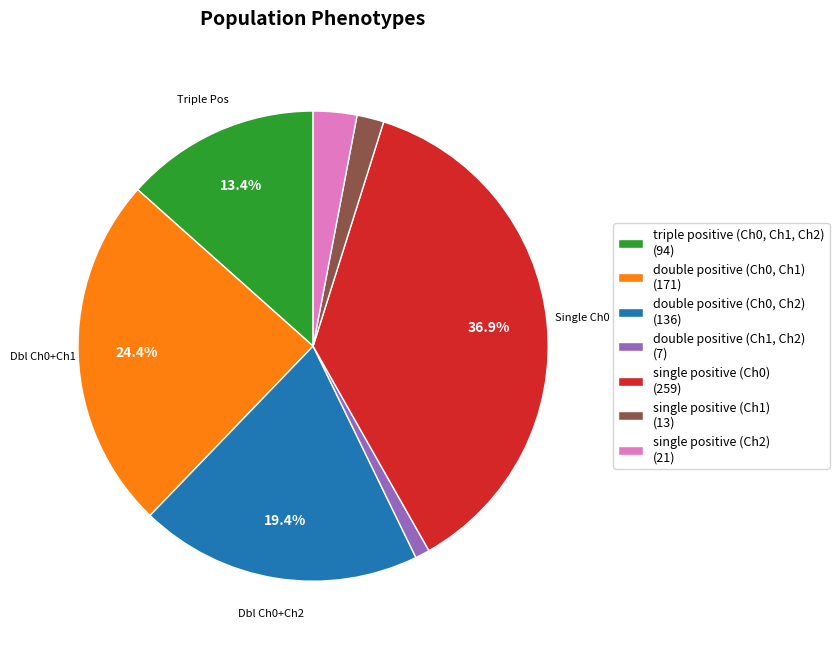

To the nearest percent, what portion does single positive (Ch1) represent?

2%